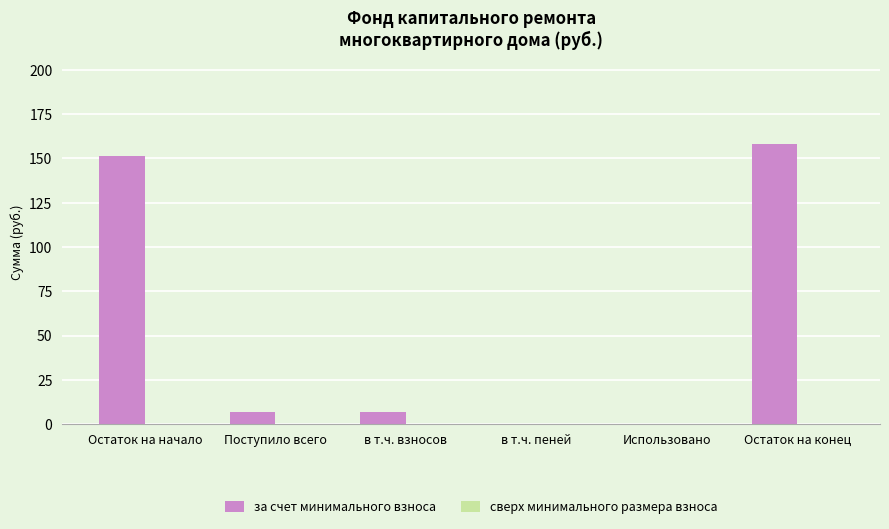

Are the bars horizontal?

No